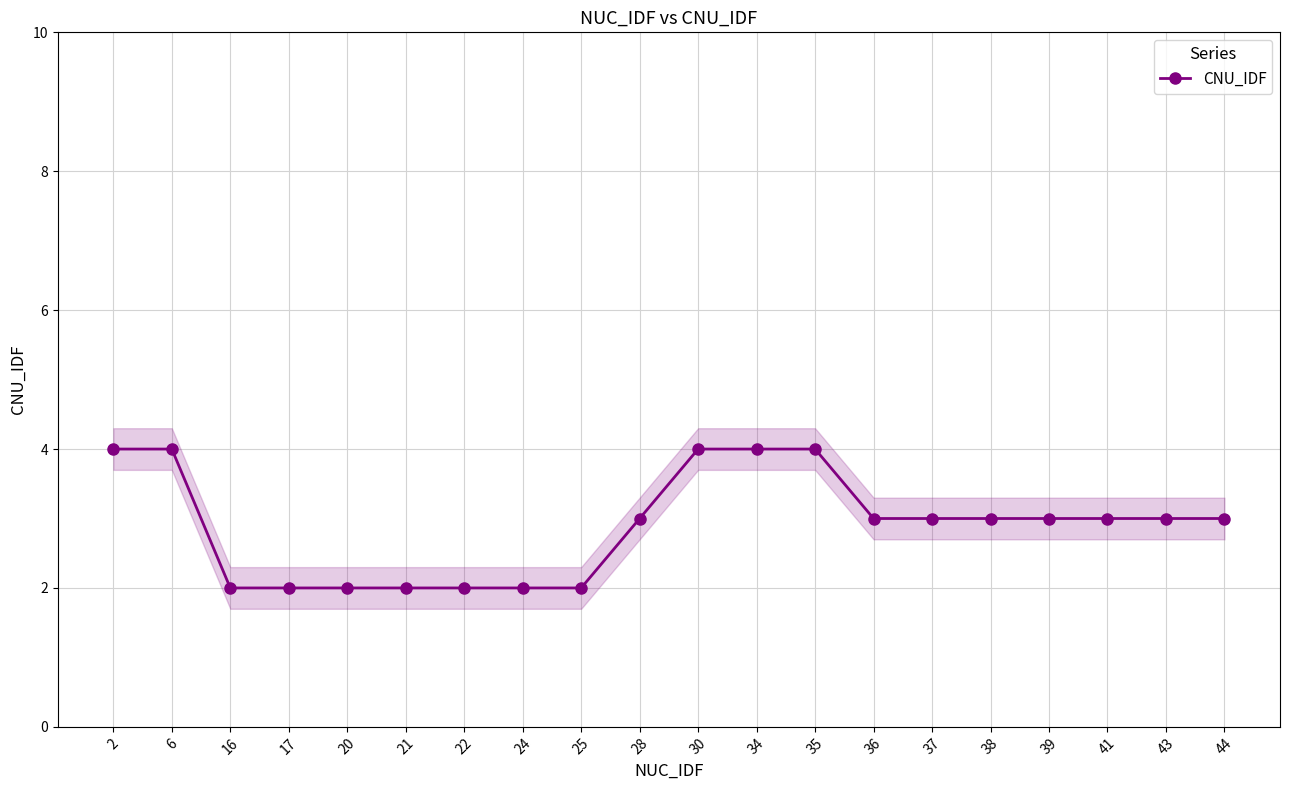

What is the value of the 4th point from the left?

2